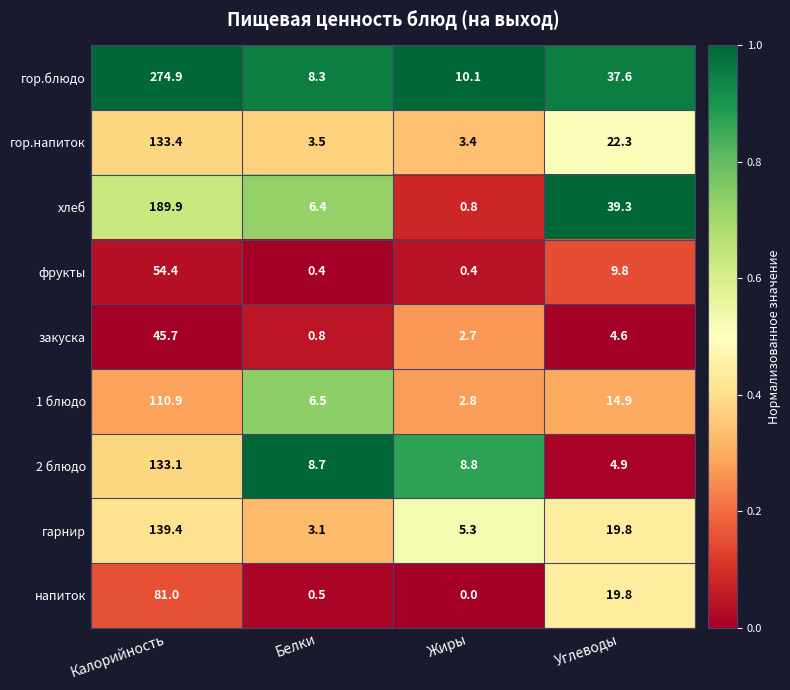

How many series are shown in this chart?

9